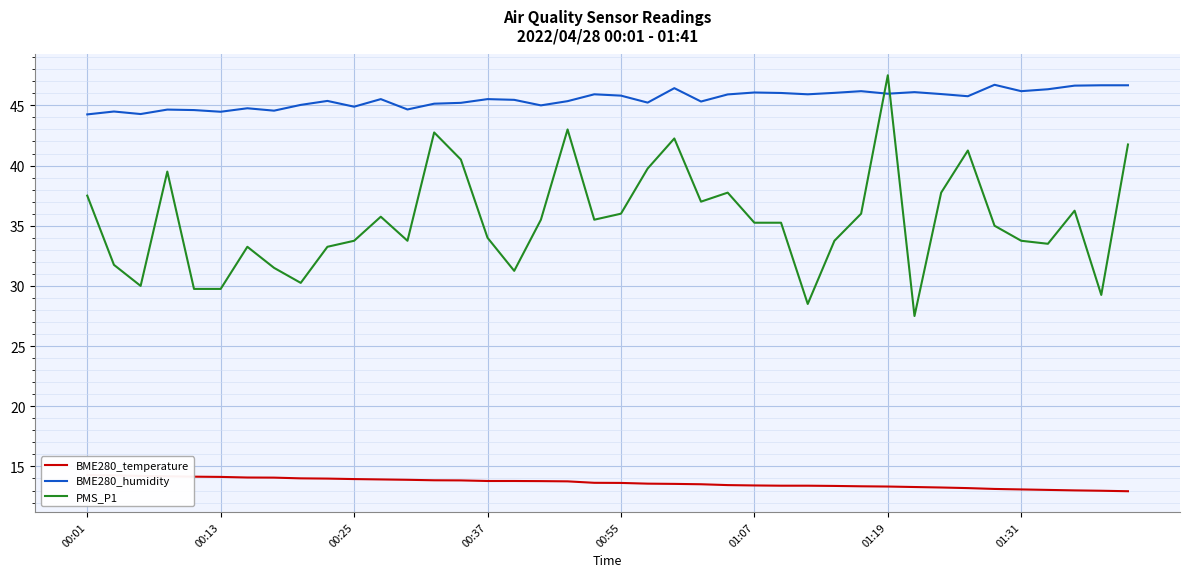

How many data points in PMS_P1 are above 35?

21